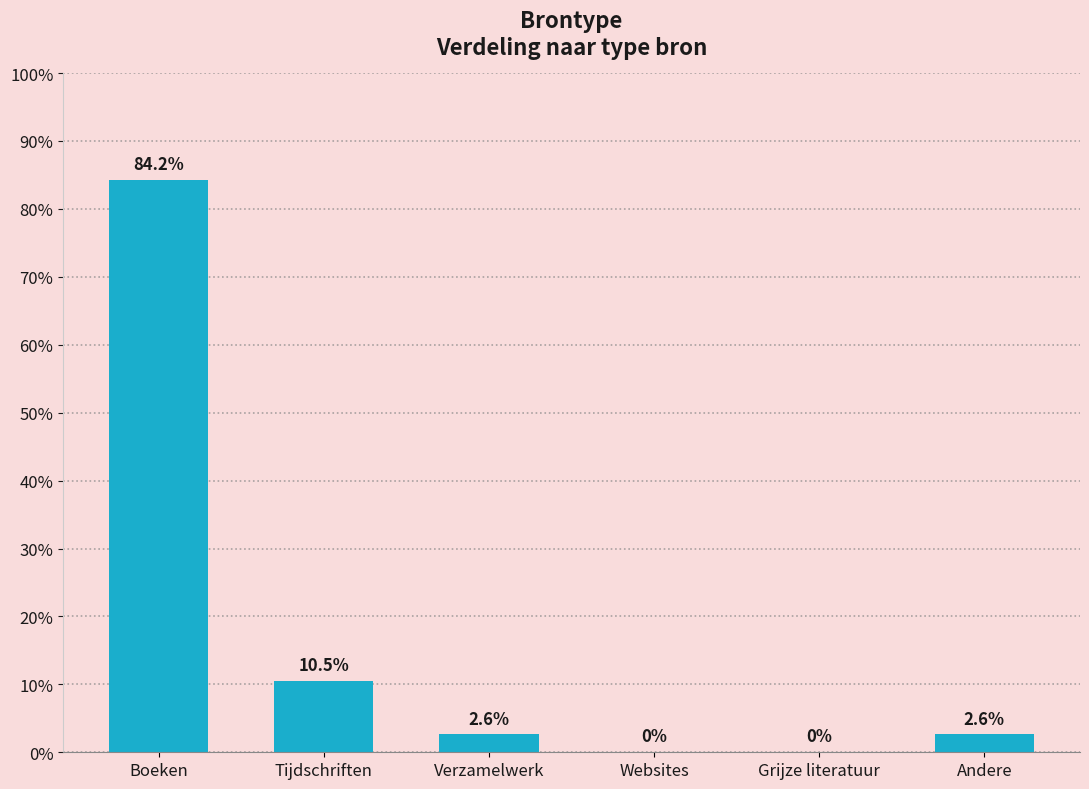

What is the change in value from Tijdschriften to Grijze literatuur?

-0.1